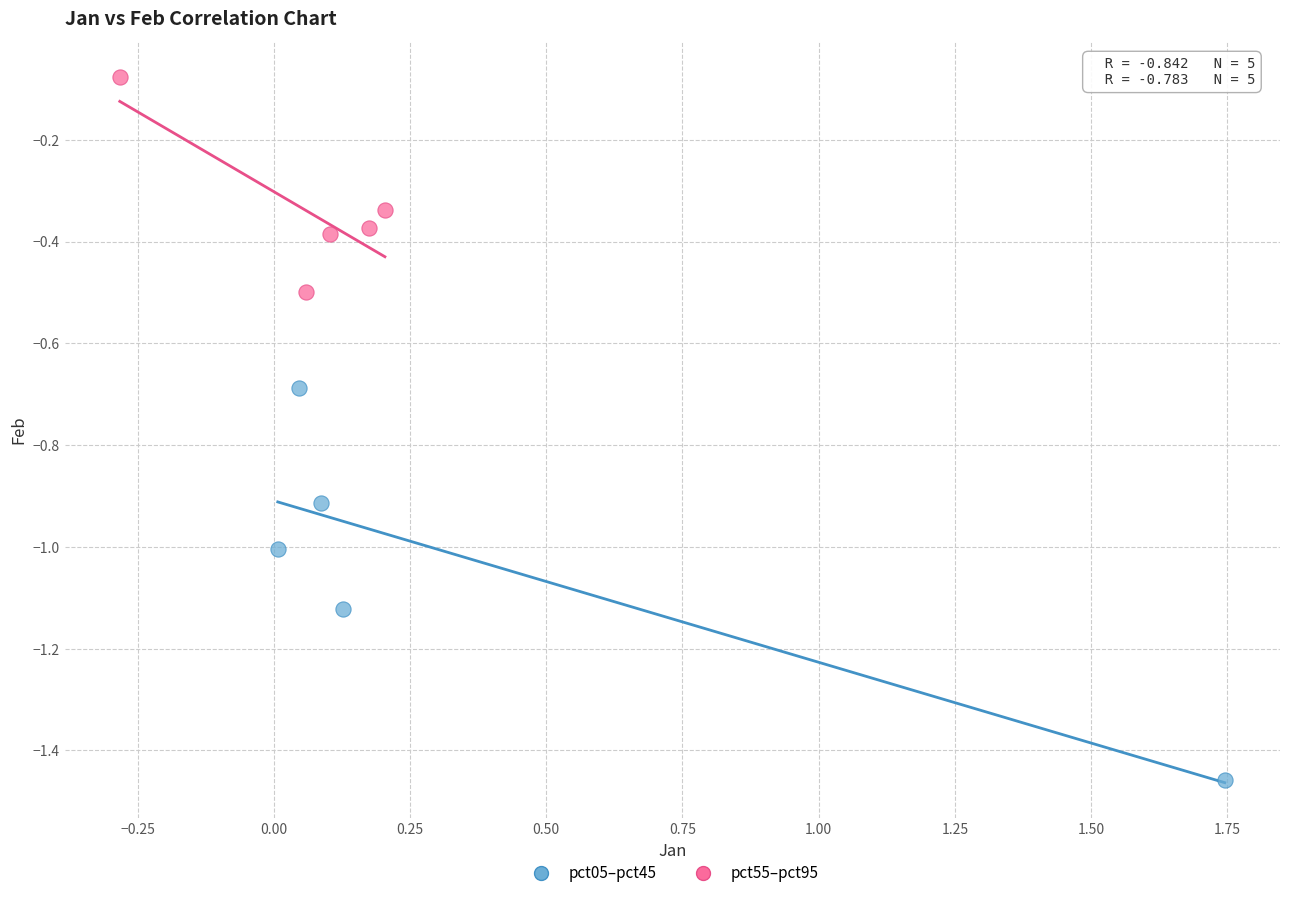

Which series reaches the maximum Y coordinate?

pct55–pct95